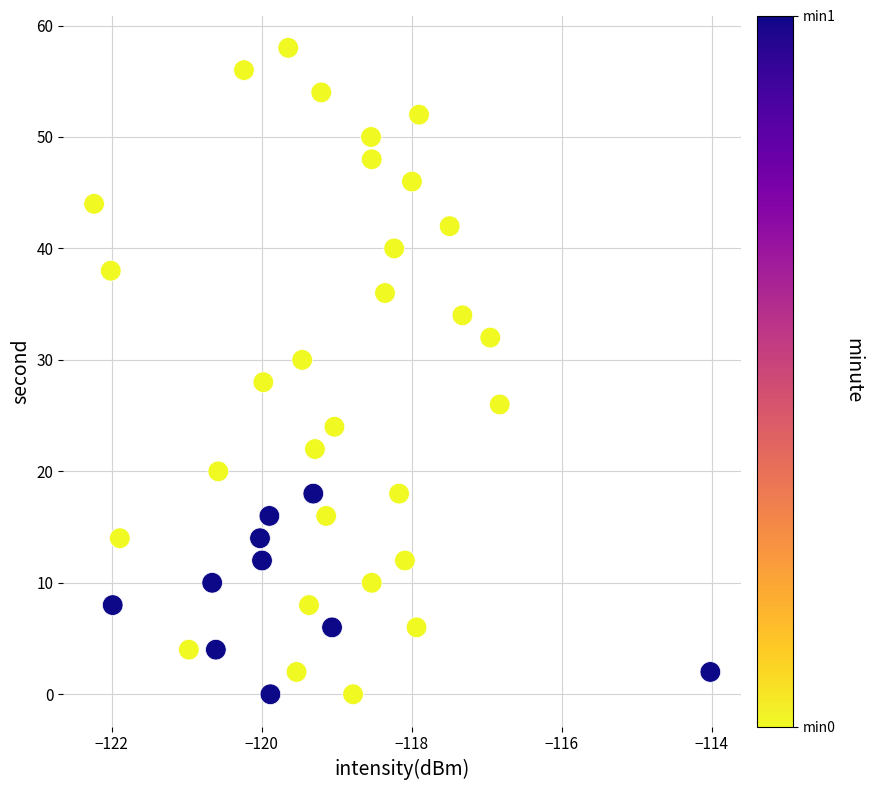

What is the range of Y values (max minus min)?

58